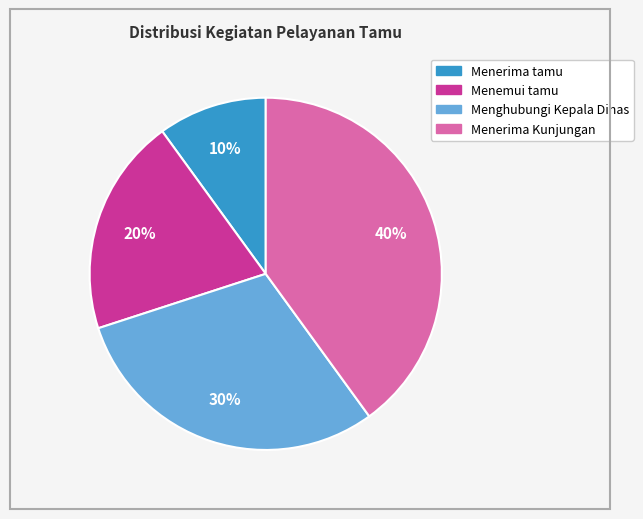

How many slices are in this pie chart?

4